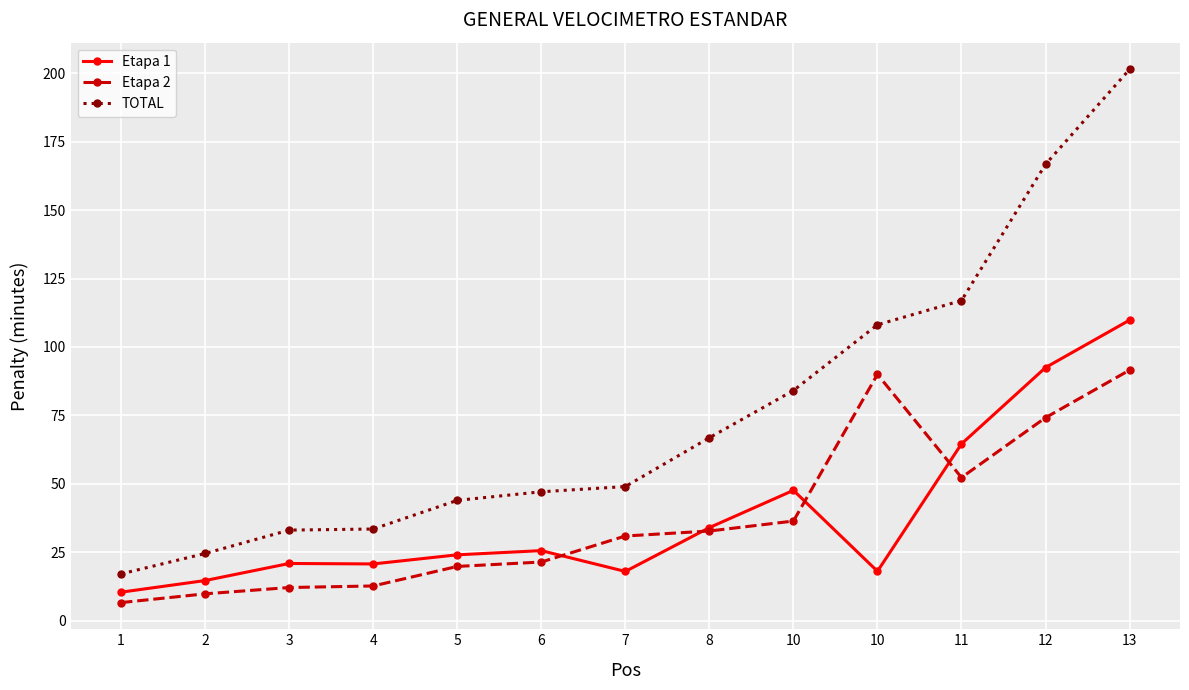

True or false: TOTAL and Etapa 2 intersect in this chart.

False